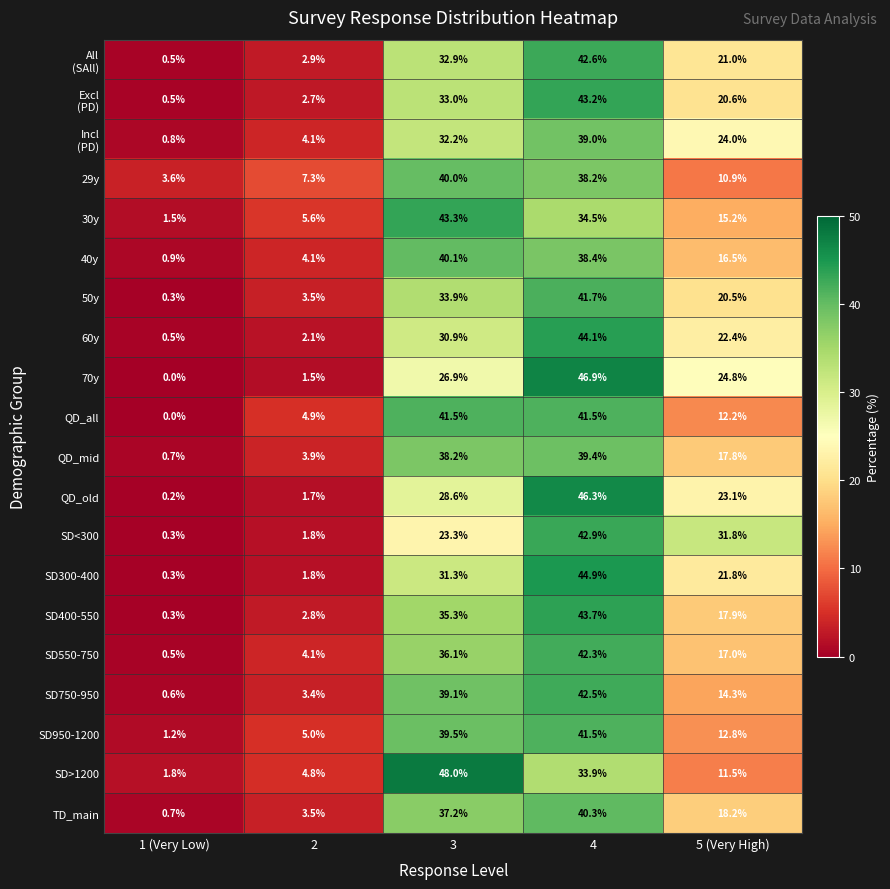

Where is 40y nearest to the value 20?

5 (Very High)